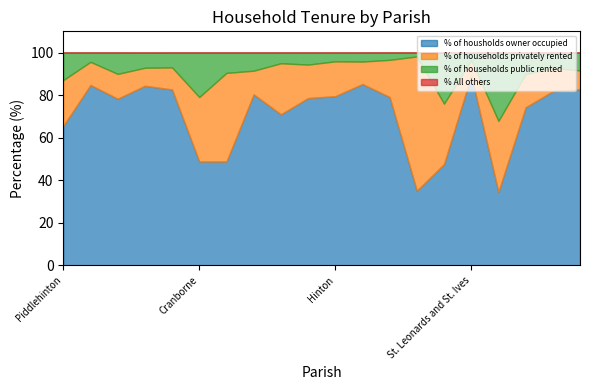

Which series changed the most between Alderholt and Shapwick?

% of housholds owner occupied